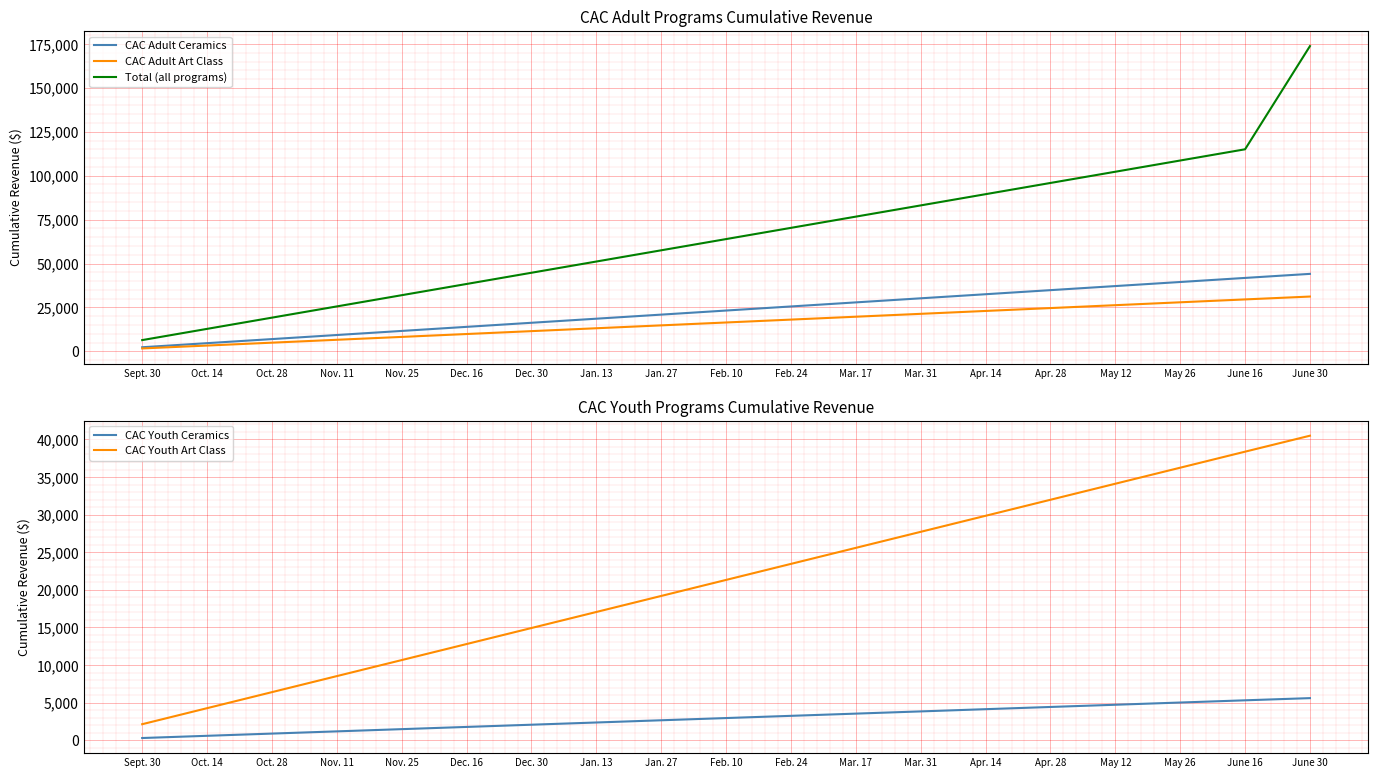

What are all the series names shown in the legend?

CAC Adult Ceramics, CAC Adult Art Class, Total (all programs), CAC Youth Ceramics, CAC Youth Art Class